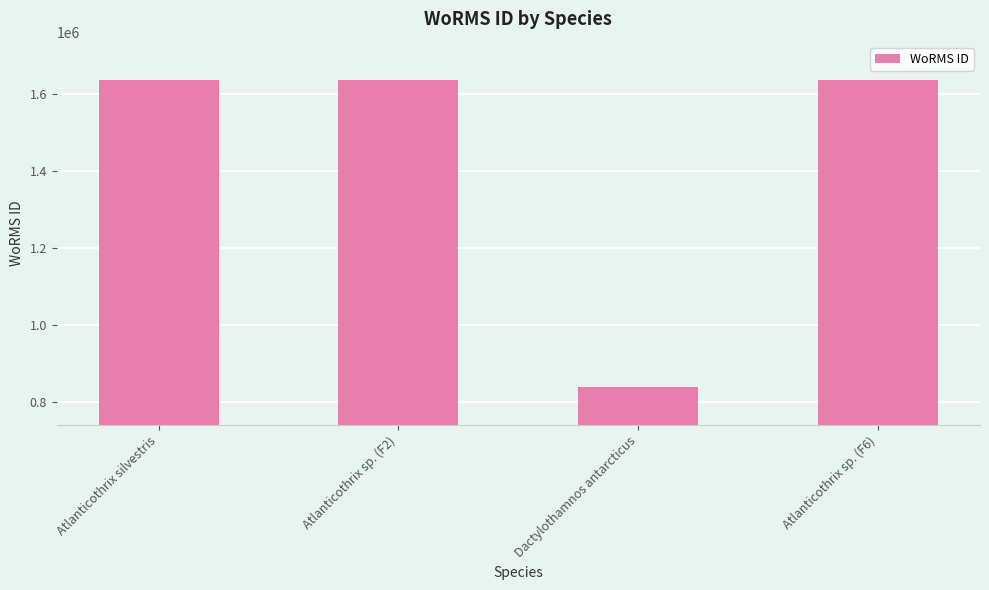

The value at Dactylothamnos antarcticus is 839934. True or false?

True